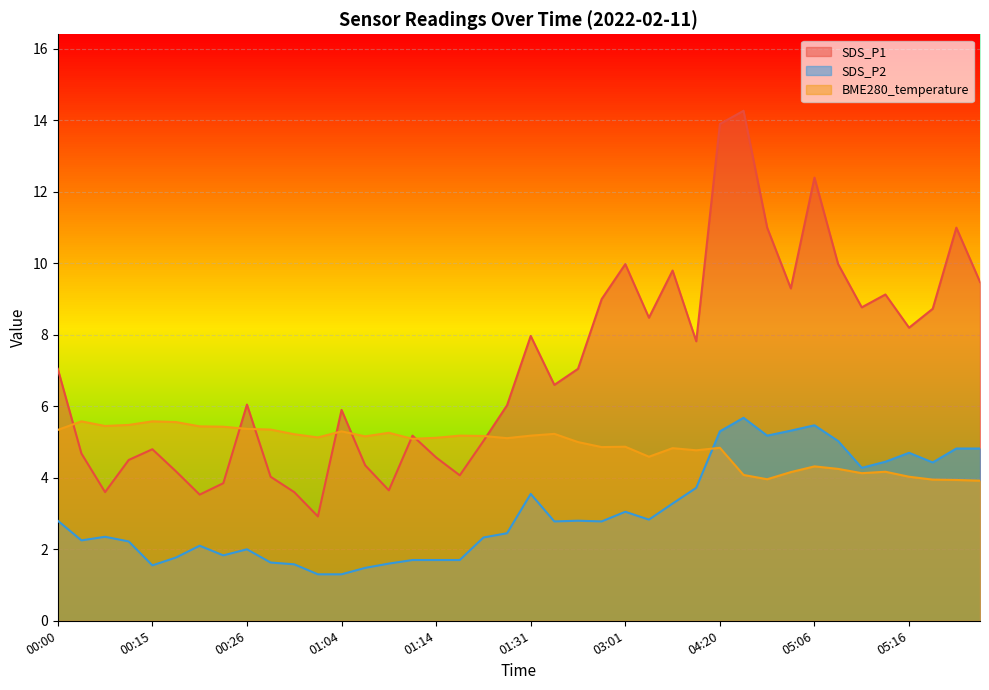

Which label corresponds to the smallest value in the chart?

00:42